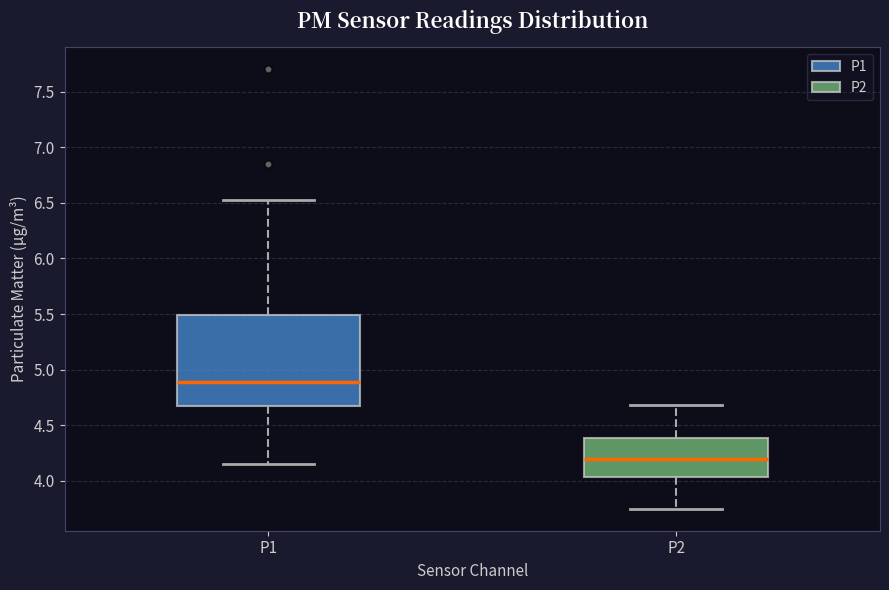

Reading left to right, transcribe this box plot: for each box, give where its median line is, the range the box spans, and where its two whiskers end, as read against the y-axis. The values are not printed on the chart, so give them approximately, as read against the axis.

P1: median 4.90, box 4.65 to 5.50, whiskers 4.15 to 6.55
P2: median 4.20, box 4.05 to 4.40, whiskers 3.75 to 4.70